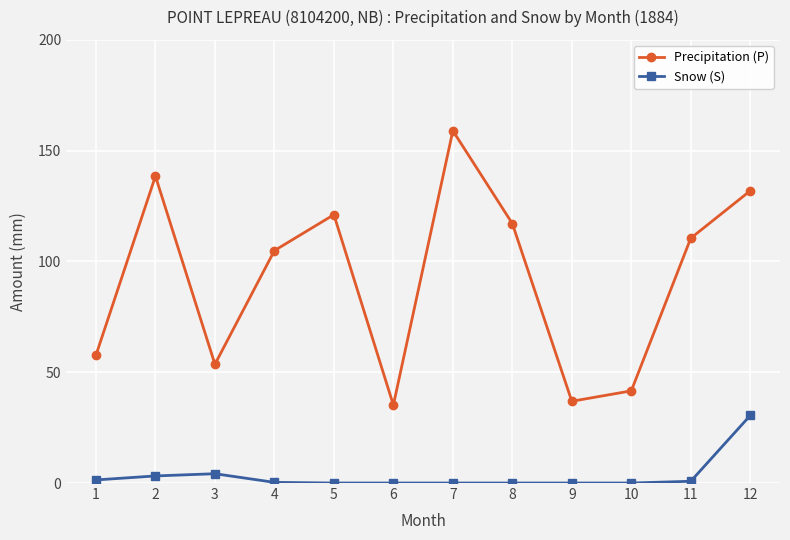

What is the value of the Precipitation (P) point at the 9th from the left?

36.9